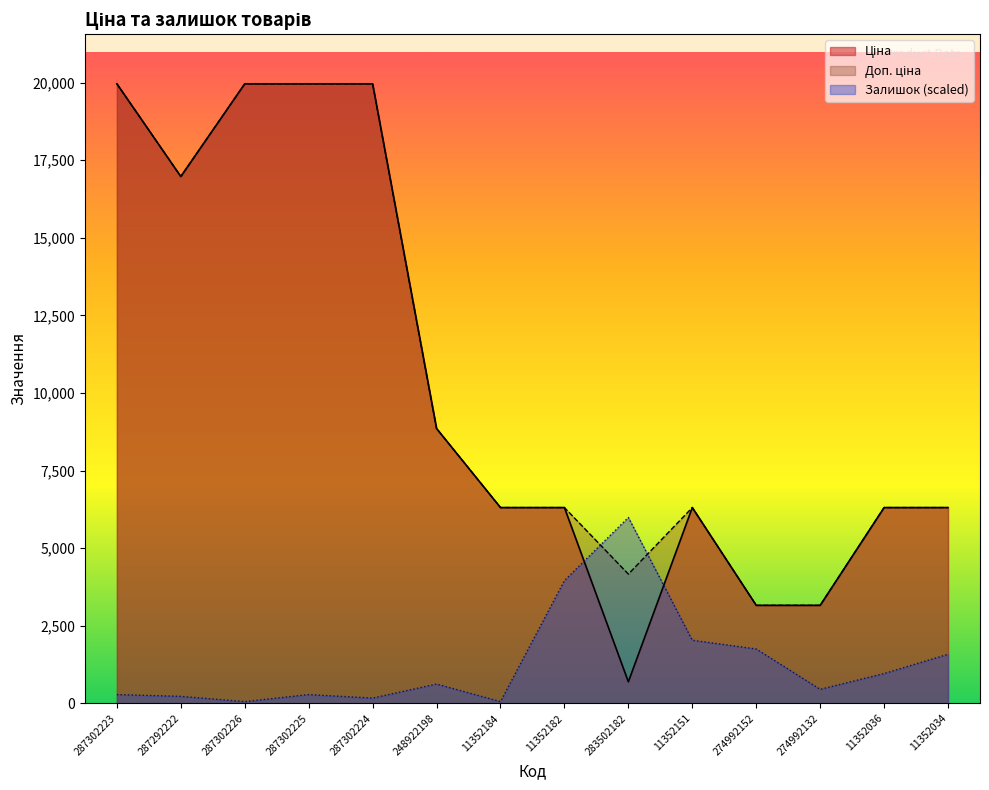

Which has a higher value, 287292222 or 11352182?

287292222